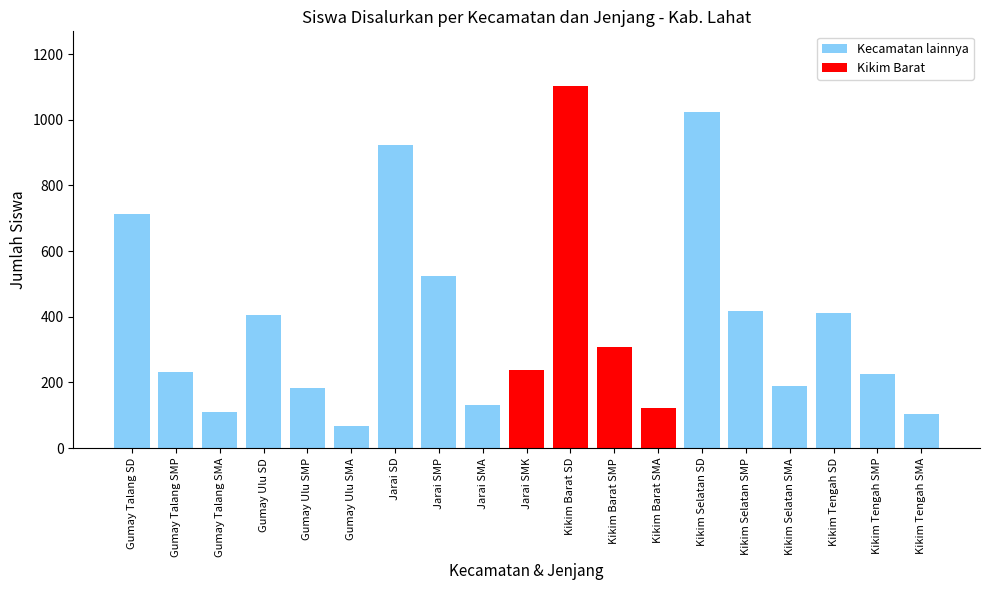

What is the label of the 17th bar from the left?

Kikim Tengah SD